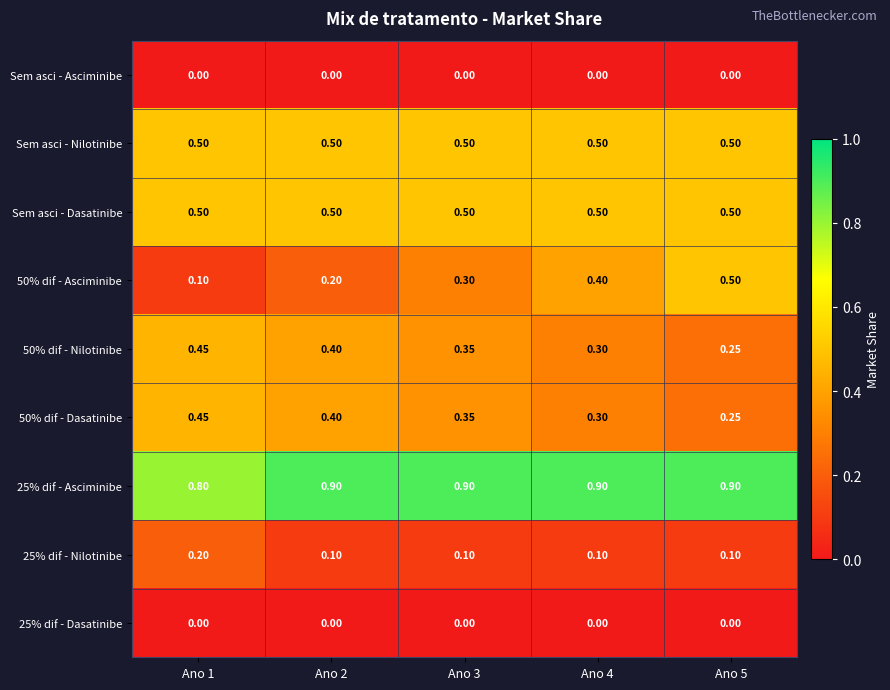

Which series changed the most between Ano 3 and Ano 4?

50% dif - Asciminibe